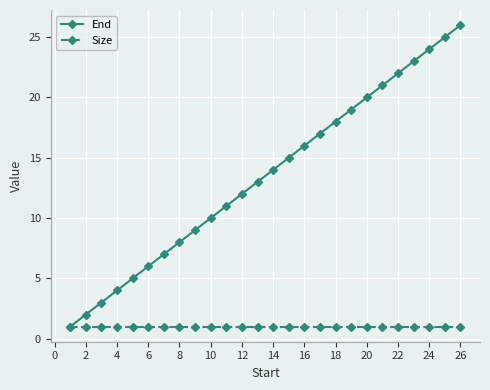

Rank the series by their maximum value, from highest to lowest.

End, Size